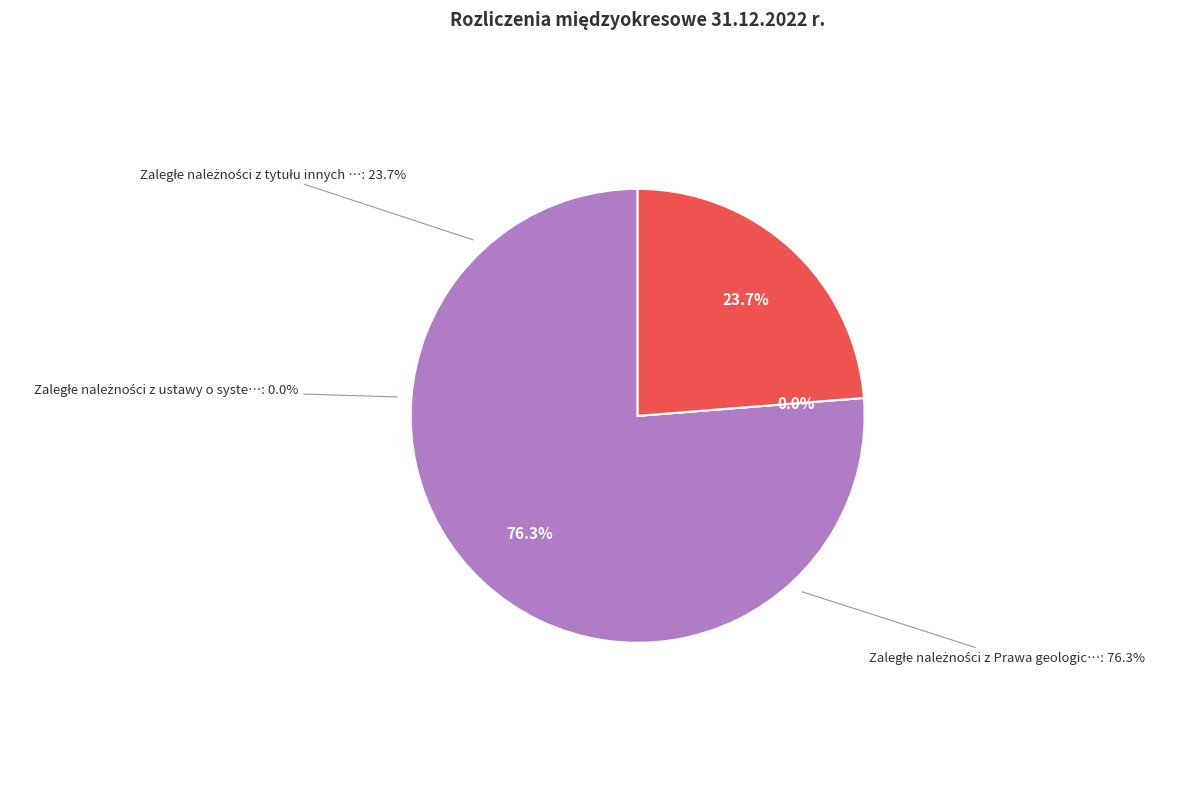

How many segments does this pie chart have?

3